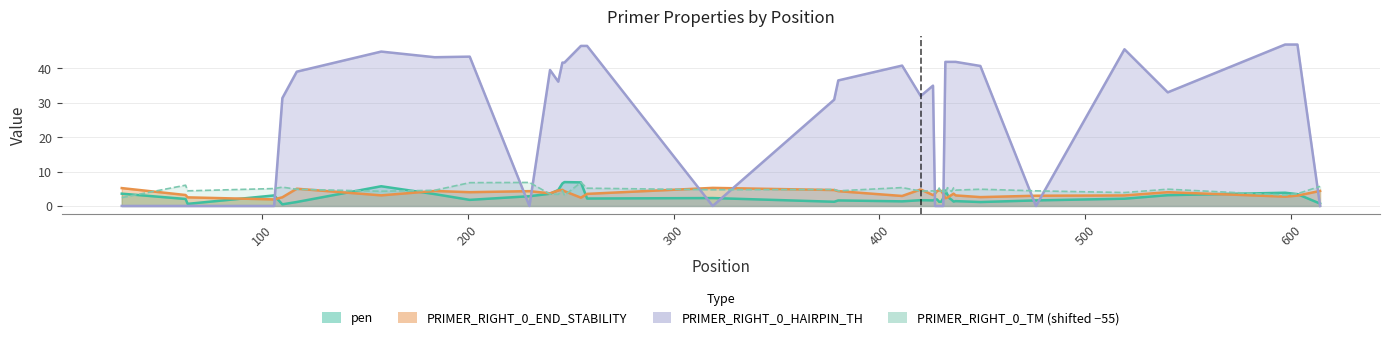

What is the maximum value for PRIMER_RIGHT_0_END_STABILITY?

5.2